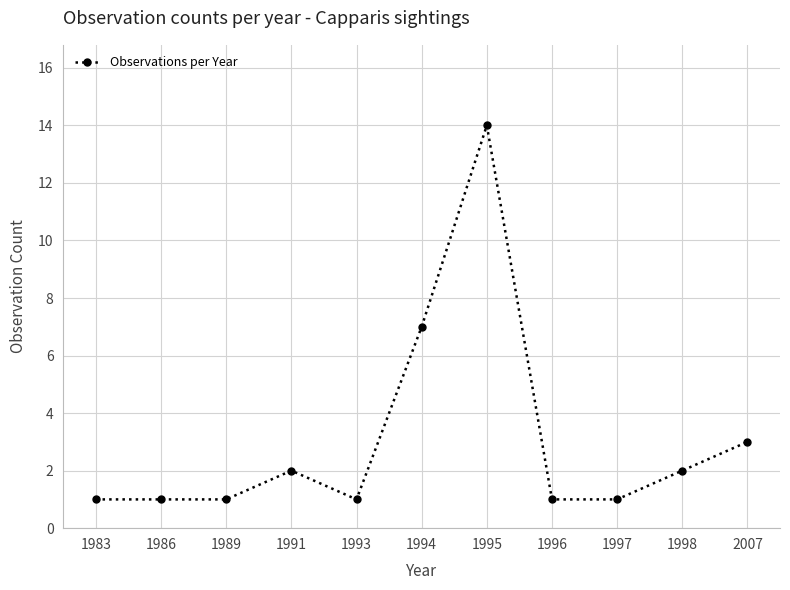

The value at 1995 is 9. True or false?

False